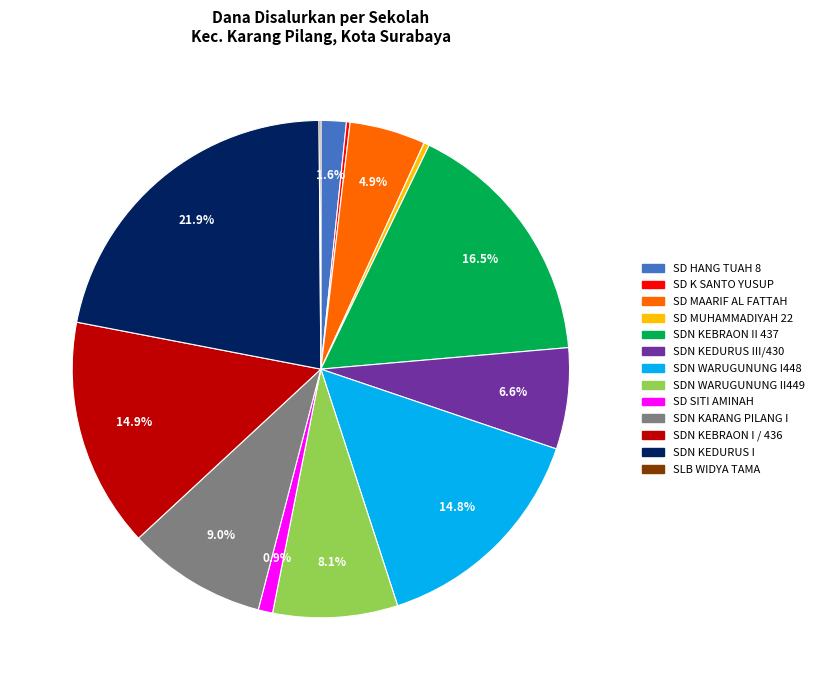

Is there a majority slice in this chart?

No